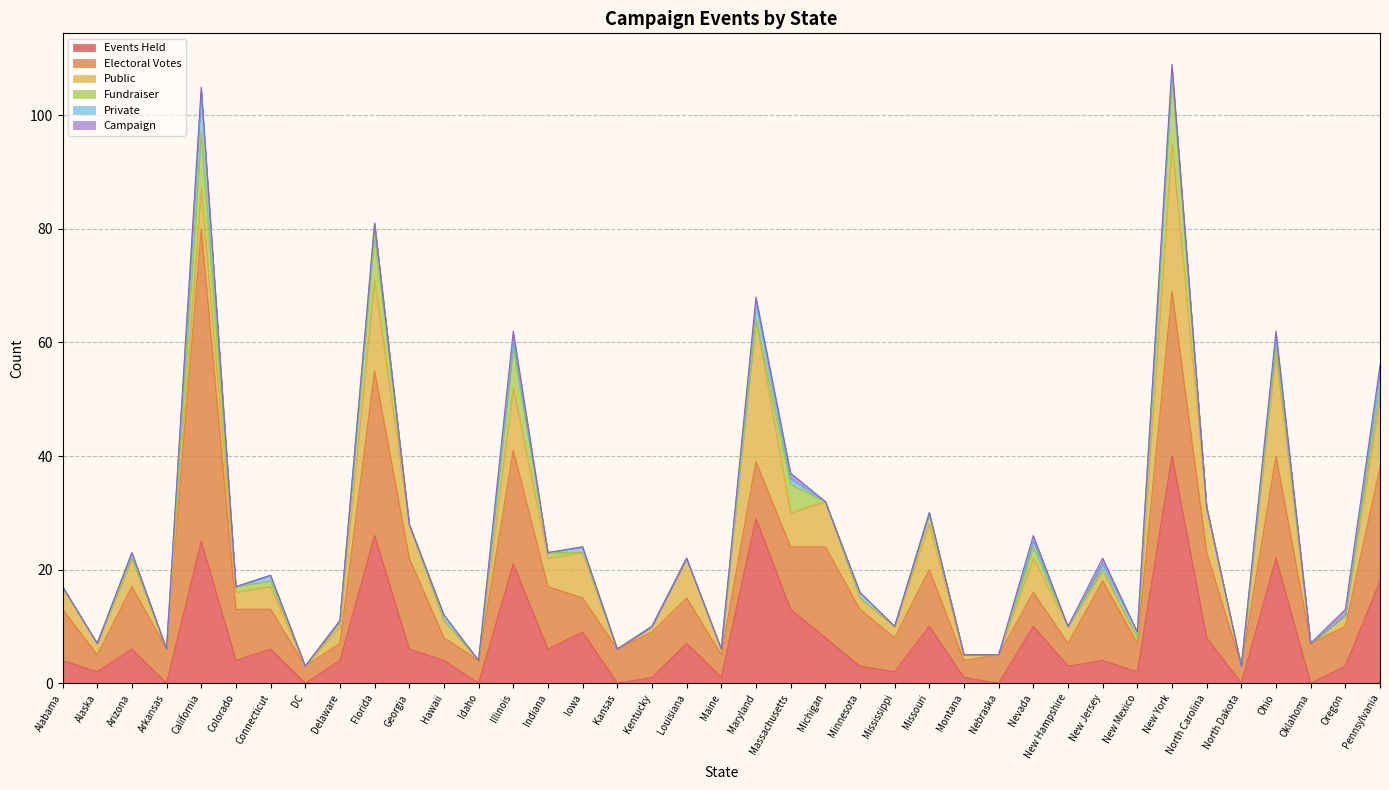

Reading right to left, transcribe all the data shown in this chart.

Events Held: 18	3	0	22	0	8	40	2	4	3	10	0	1	10	2	3	8	13	29	1	7	1	0	9	6	21	0	4	6	26	4	0	6	4	25	0	6	2	4
Electoral Votes: 20	7	7	18	3	15	29	5	14	4	6	5	3	10	6	10	16	11	10	4	8	8	6	6	11	20	4	4	16	29	3	3	7	9	55	6	11	3	9
Public: 12	2	0	18	0	8	26	1	2	3	6	0	1	8	2	2	8	6	25	1	7	1	0	8	5	11	0	3	6	16	3	0	4	3	7	0	5	2	4
Fundraiser: 2	0	0	1	0	0	12	0	0	0	2	0	0	2	0	0	0	5	0	0	0	0	0	0	1	7	0	0	0	8	1	0	1	1	10	0	0	0	0
Private: 3	0	0	2	0	0	1	1	1	0	1	0	0	0	0	1	0	1	3	0	0	0	0	1	0	1	0	1	0	2	0	0	1	0	7	0	1	0	0
Campaign: 1	1	0	1	0	0	1	0	1	0	1	0	0	0	0	0	0	1	1	0	0	0	0	0	0	2	0	0	0	0	0	0	0	0	1	0	0	0	0